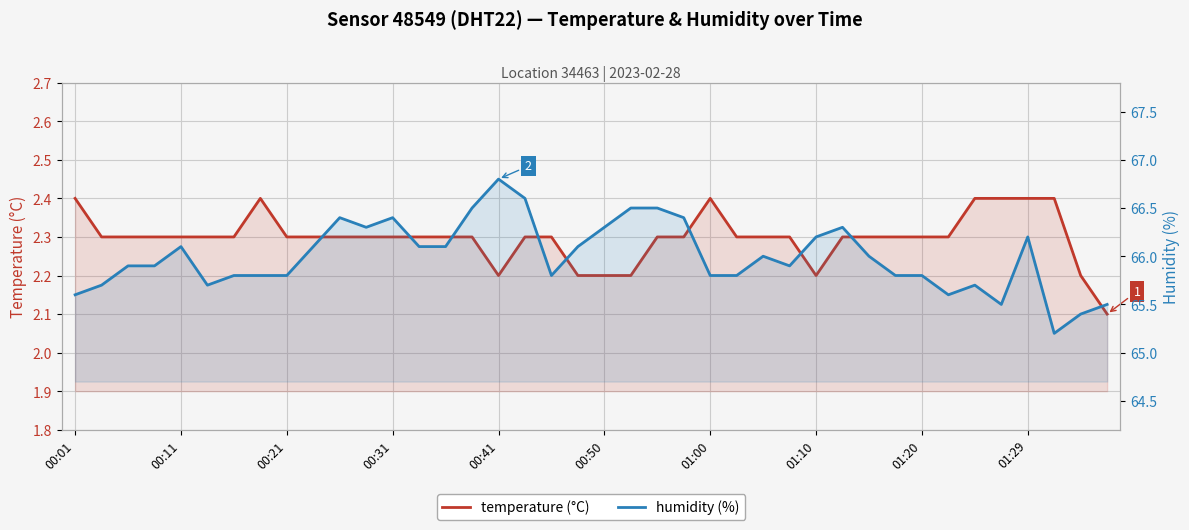

What is the average value of the temperature (°C) series?

2.3